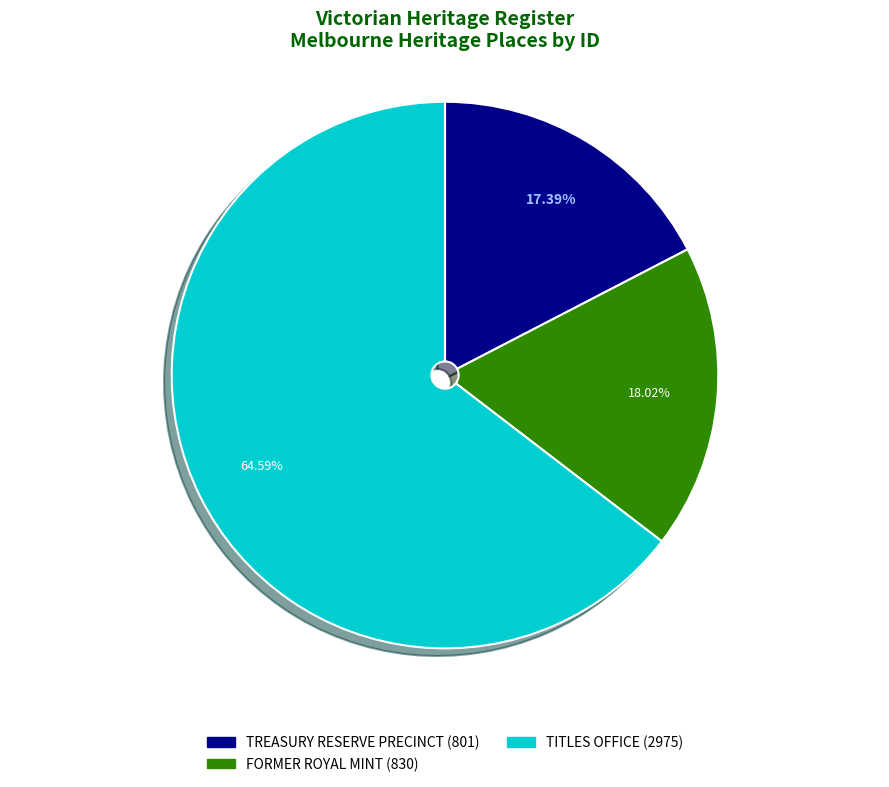

Is there a majority slice in this chart?

Yes